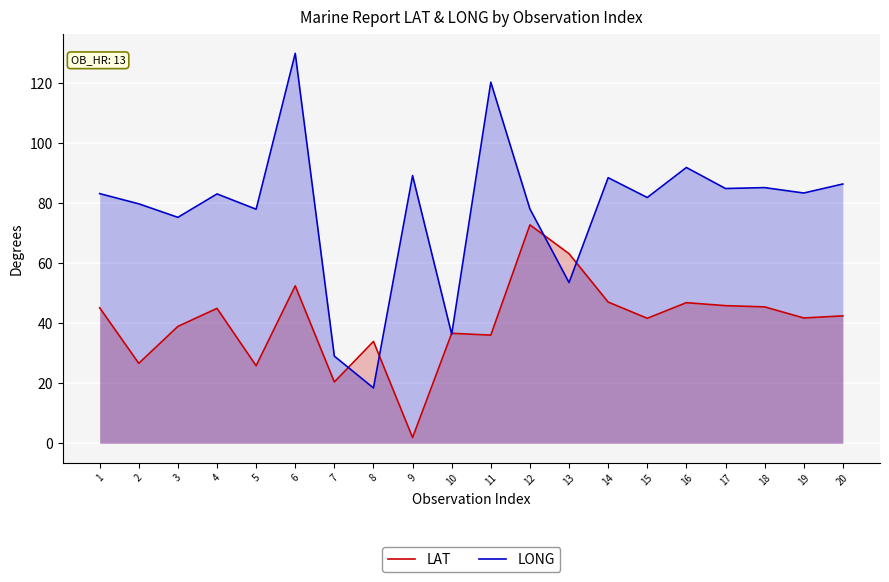

Which series has the largest total across all categories?

LONG